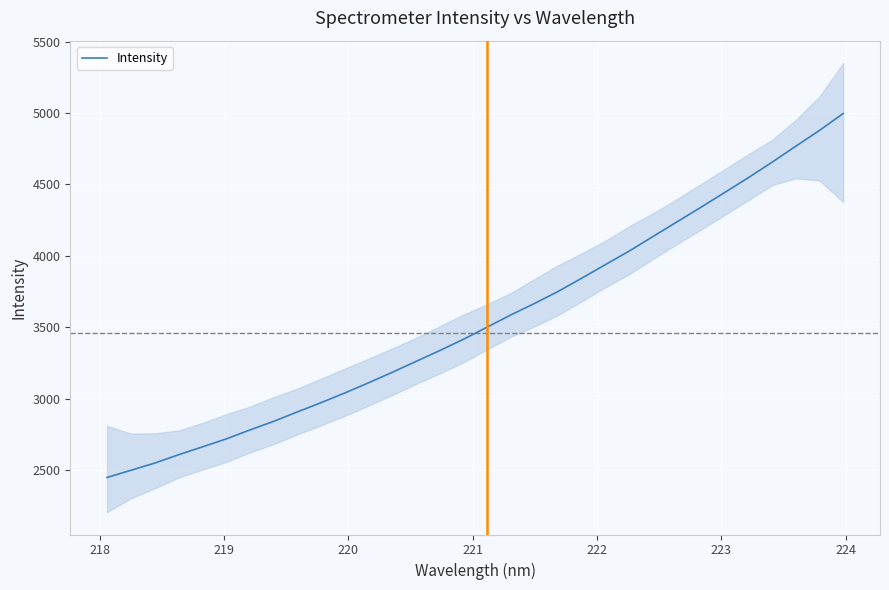

What is the highest value of the Intensity series?

4996.4